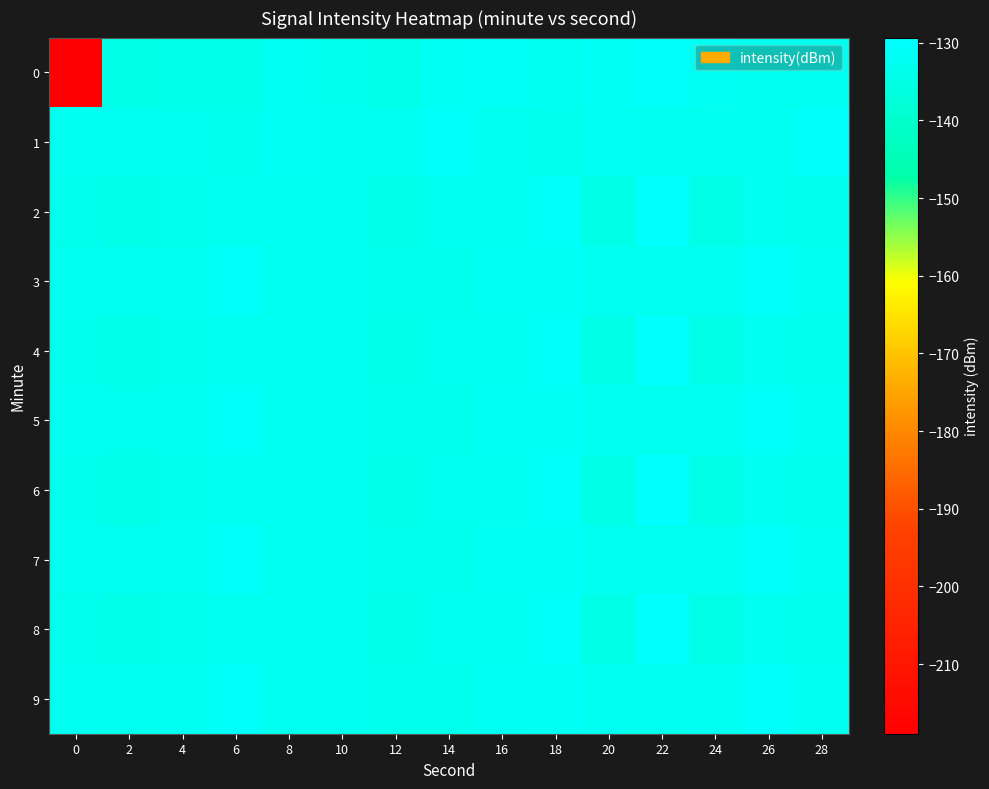

Reading left to right, extract all data points from this chart.

0: 0=-219.0	2=-134.4	4=-133.7	6=-133.7	8=-132.1	10=-133.3	12=-134.1	14=-131.5	16=-131.4	18=-132.4	20=-131.7	22=-130.4	24=-132.1	26=-133.0	28=-132.4
1: 0=-132.3	2=-132.3	4=-133.1	6=-133.3	8=-131.8	10=-132.3	12=-132.9	14=-130.8	16=-133.2	18=-133.5	20=-132.0	22=-132.3	24=-132.9	26=-132.3	28=-130.8
2: 0=-133.3	2=-134.0	4=-133.5	6=-133.0	8=-132.8	10=-133.0	12=-133.7	14=-132.9	16=-133.1	18=-130.8	20=-134.5	22=-129.3	24=-134.4	26=-133.1	28=-133.3
3: 0=-132.3	2=-132.9	4=-132.3	6=-130.8	8=-133.1	10=-133.2	12=-133.3	14=-133.5	16=-132.0	18=-131.8	20=-132.3	22=-132.9	24=-132.3	26=-130.8	28=-133.1
4: 0=-133.3	2=-134.0	4=-133.5	6=-133.0	8=-132.8	10=-133.0	12=-133.7	14=-132.9	16=-133.1	18=-130.8	20=-134.5	22=-129.3	24=-134.4	26=-133.1	28=-133.3
5: 0=-132.3	2=-132.9	4=-132.3	6=-130.8	8=-133.1	10=-133.2	12=-133.3	14=-133.5	16=-132.0	18=-131.8	20=-132.3	22=-132.9	24=-132.3	26=-130.8	28=-133.1
6: 0=-133.3	2=-134.0	4=-133.5	6=-133.0	8=-132.8	10=-133.0	12=-133.7	14=-132.9	16=-133.1	18=-130.8	20=-134.5	22=-129.3	24=-134.4	26=-133.1	28=-133.3
7: 0=-132.3	2=-132.9	4=-132.3	6=-130.8	8=-133.1	10=-133.2	12=-133.3	14=-133.5	16=-132.0	18=-131.8	20=-132.3	22=-132.9	24=-132.3	26=-130.8	28=-133.1
8: 0=-133.3	2=-134.0	4=-133.5	6=-133.0	8=-132.8	10=-133.0	12=-133.7	14=-132.9	16=-133.1	18=-130.8	20=-134.5	22=-129.3	24=-134.4	26=-133.1	28=-133.3
9: 0=-132.3	2=-132.9	4=-132.3	6=-130.8	8=-133.1	10=-133.2	12=-133.3	14=-133.5	16=-132.0	18=-131.8	20=-132.3	22=-132.9	24=-132.3	26=-130.8	28=-133.1